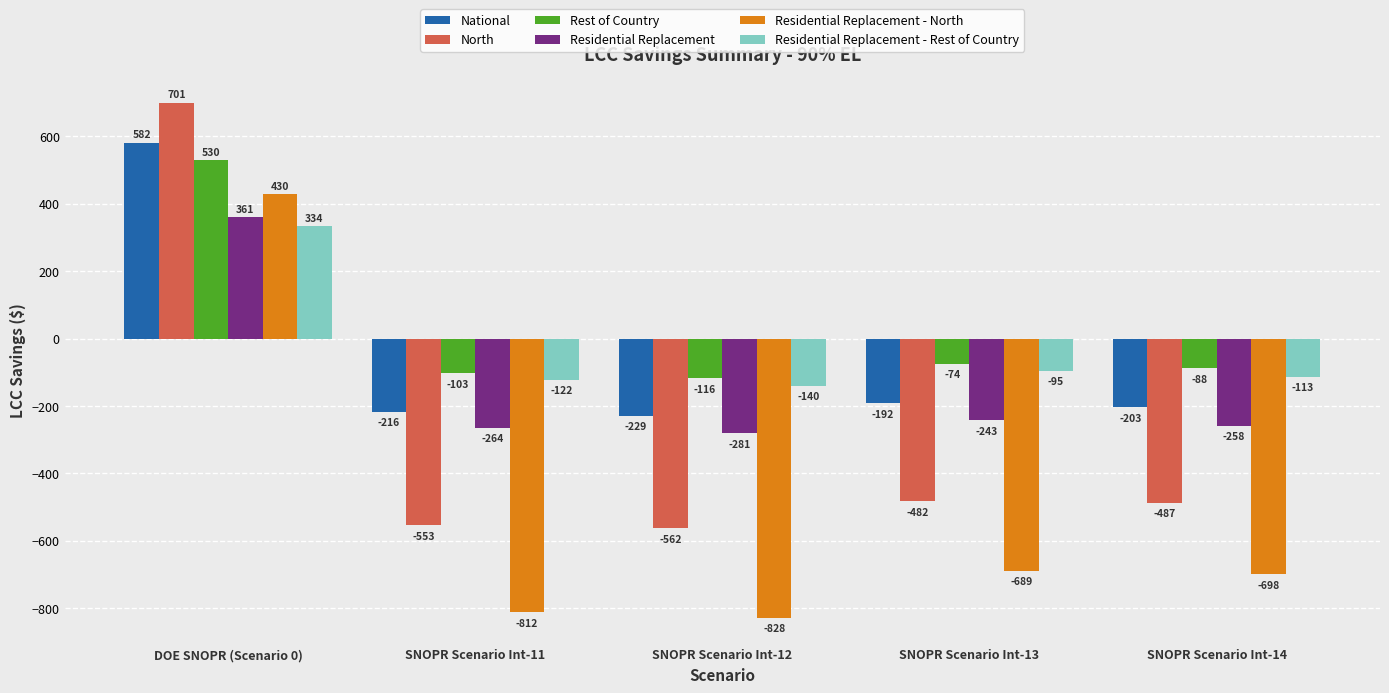

What is the label of the 1st bar from the left?

DOE SNOPR (Scenario 0)